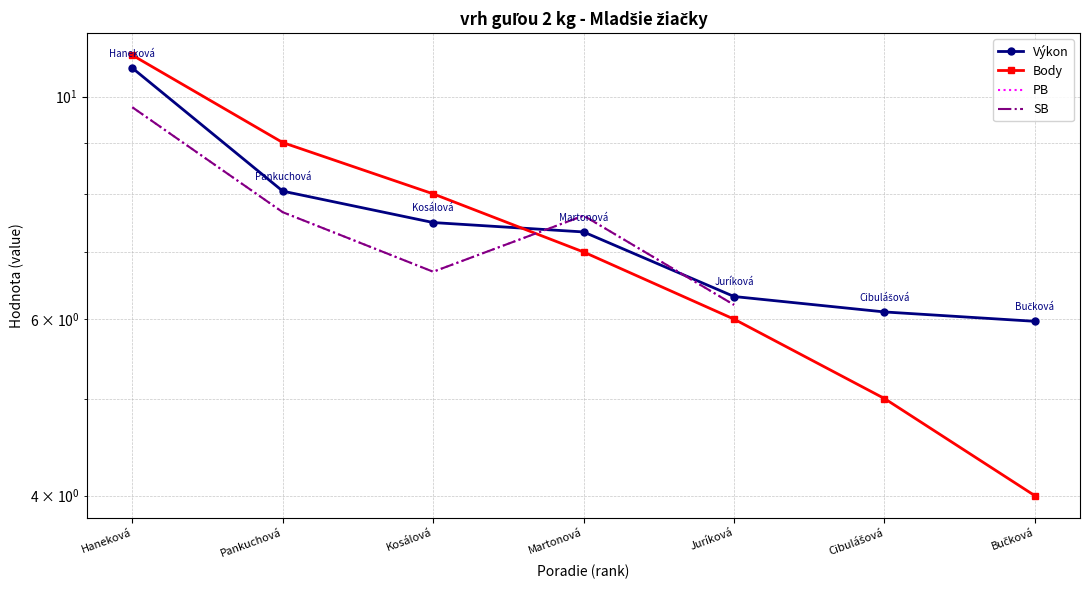

Which label corresponds to the smallest value in the chart?

Bučková